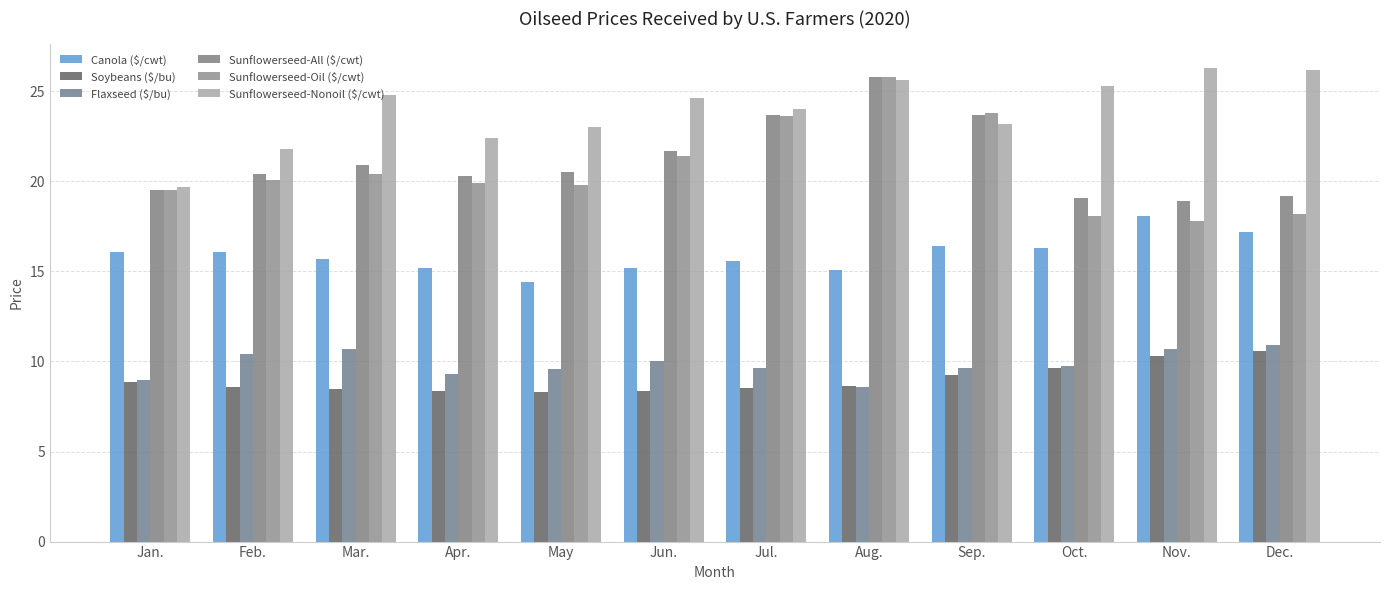

What is the average value of the Sunflowerseed-All ($/cwt) series?

21.1